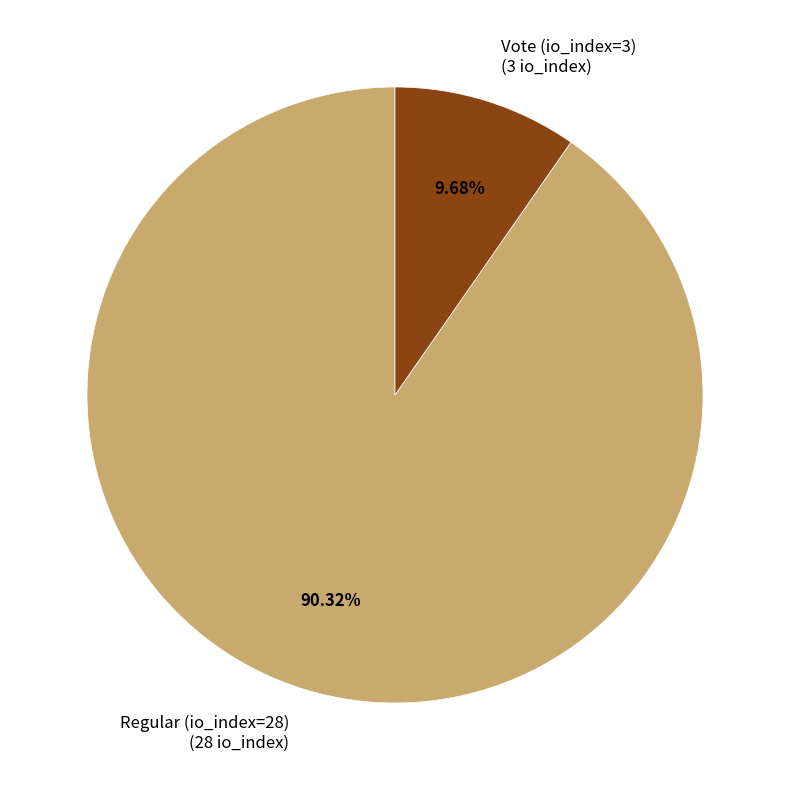

Rank the categories by value from highest to lowest.

Regular (io_index=28), Vote (io_index=3)